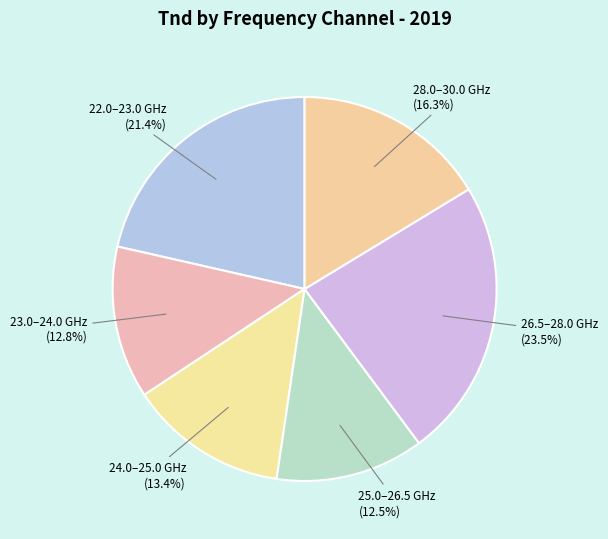

To the nearest percent, what is the average slice percentage?

17%